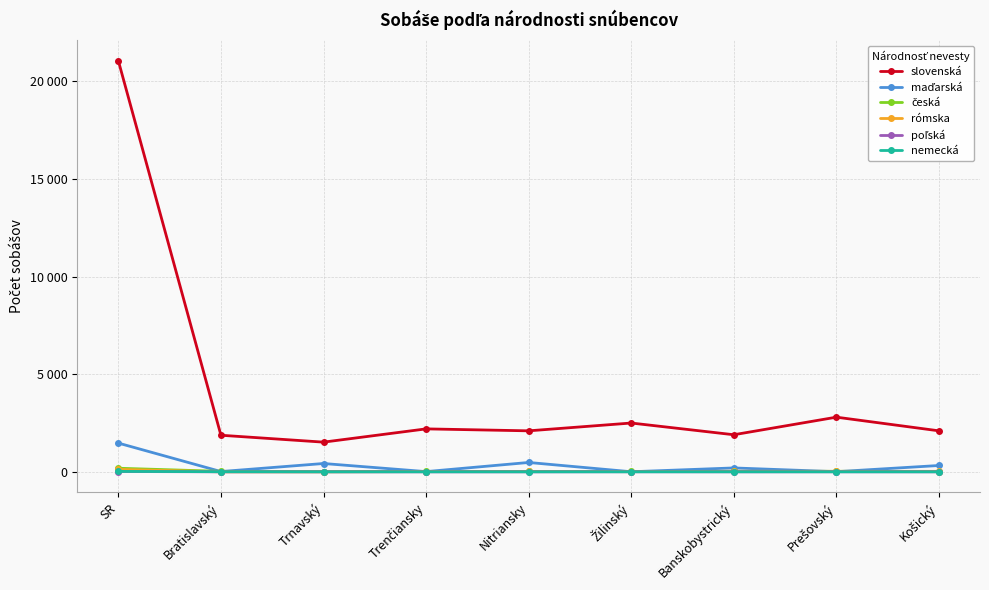

Which series has the largest total across all categories?

slovenská